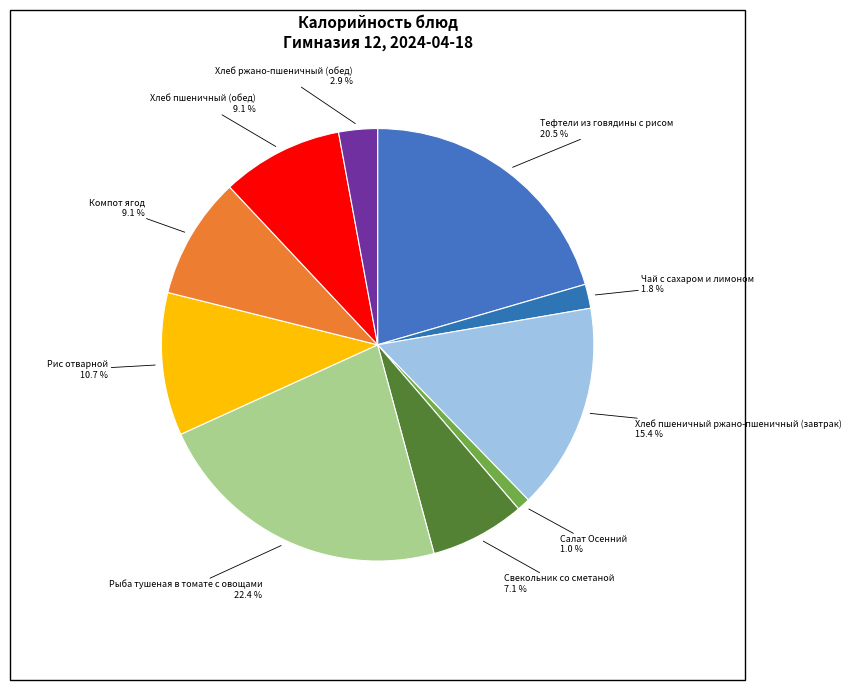

What is the smallest slice in the pie chart?

Салат Осенний